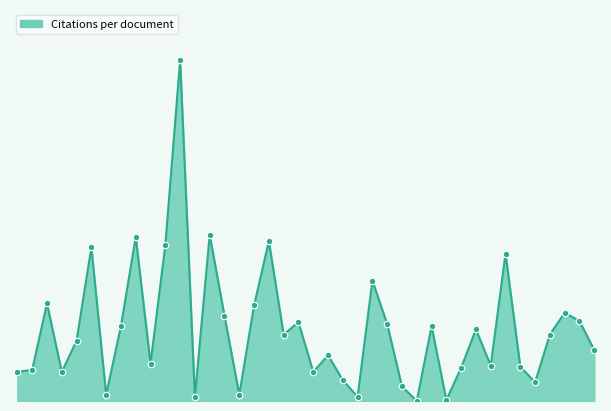

Does the chart have visible grid lines?

No